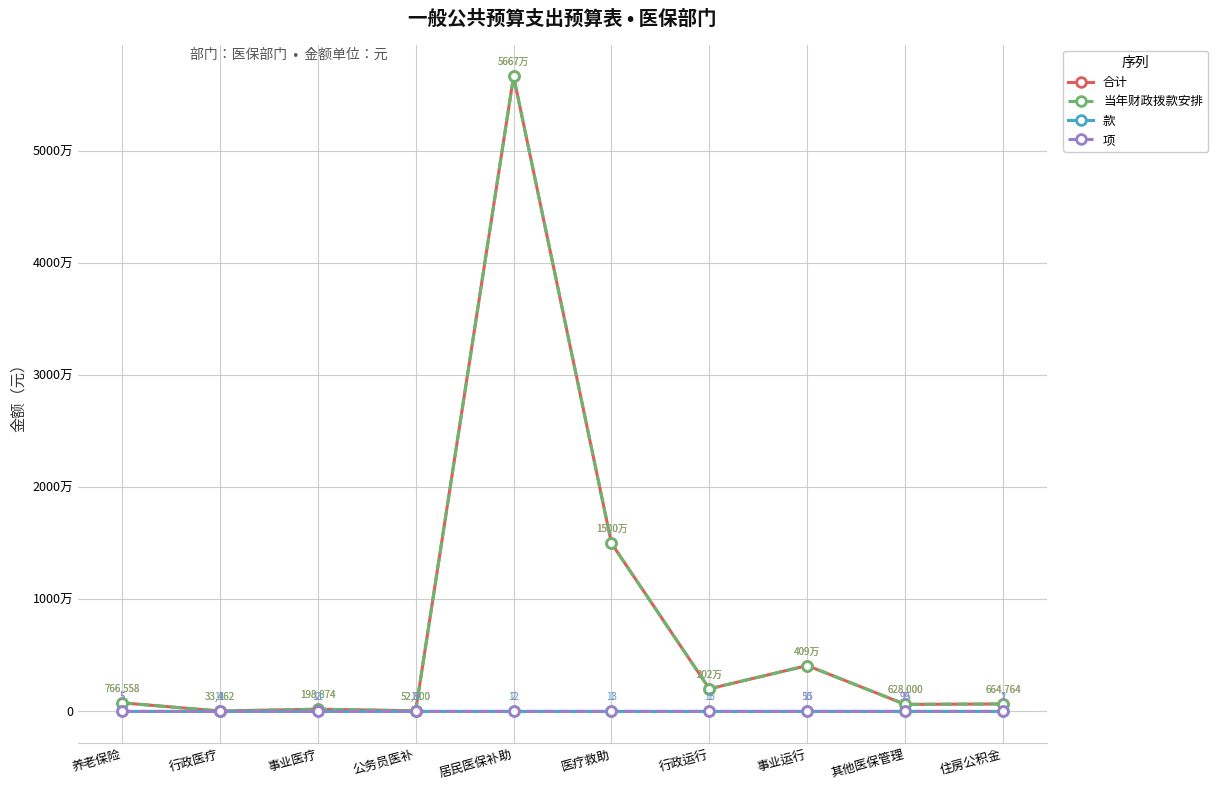

The 当年财政拨款安排 series shows 997540.5 at 其他医保管理. True or false?

False